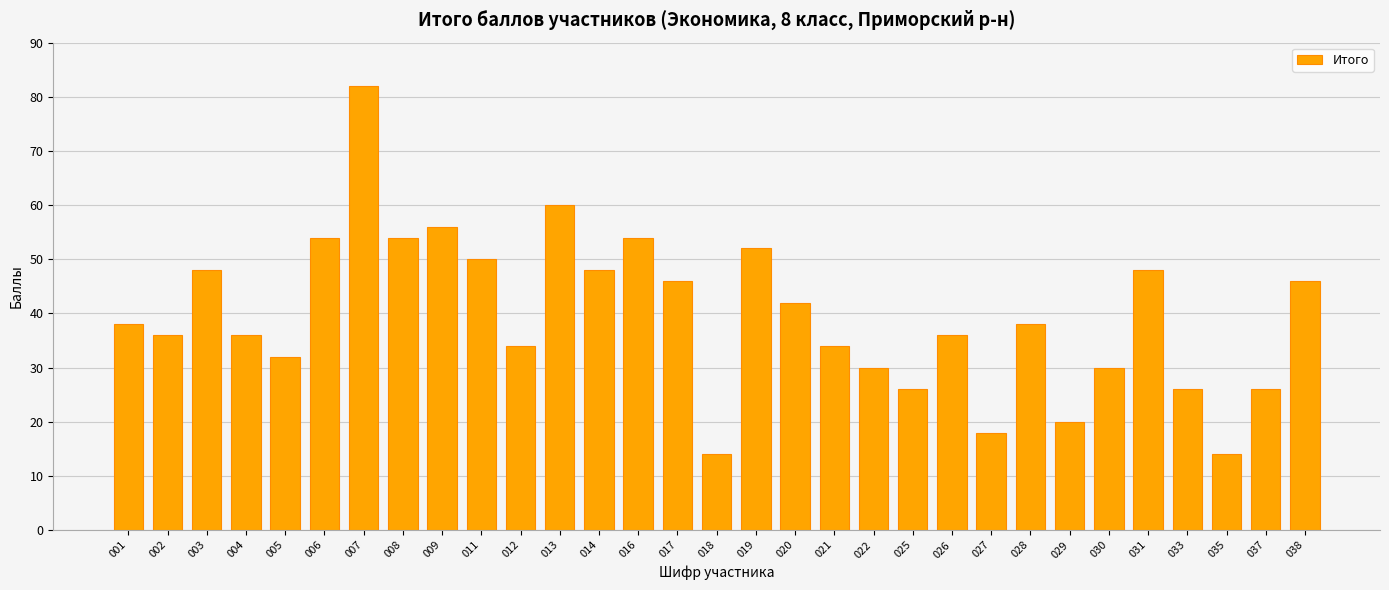

The chart shows a value of 46 at 017. True or false?

True